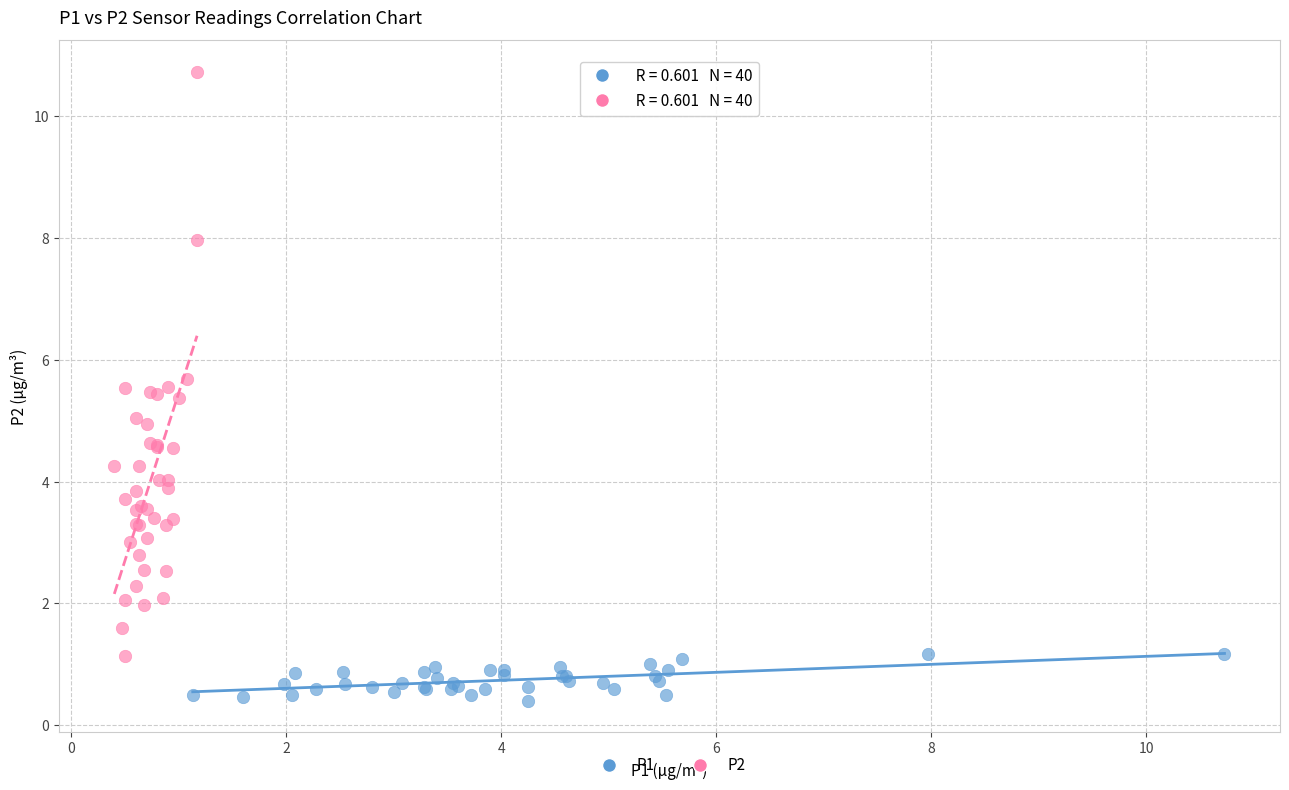

Which series reaches the minimum Y coordinate?

P1